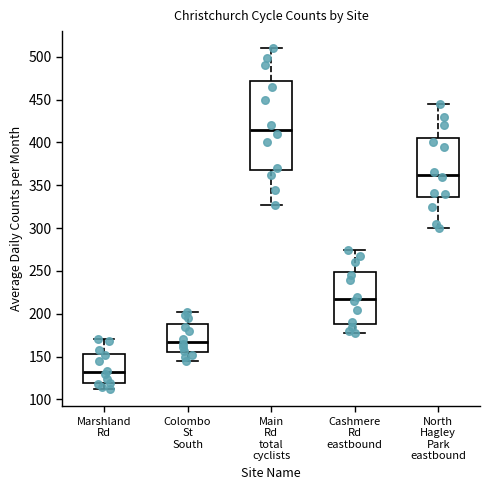

Reading left to right, read every box against the y-axis: the position of its median line, the range the box covers, and the ends of its whiskers. The values are not printed on the chart, so give them approximately, as read against the axis.

Marshland Rd: median 130, box 120 to 155, whiskers 110 to 170
Colombo St South: median 170, box 155 to 190, whiskers 145 to 200
Main Rd total cyclists: median 415, box 370 to 470, whiskers 325 to 510
Cashmere Rd eastbound: median 220, box 190 to 250, whiskers 180 to 275
North Hagley Park eastbound: median 365, box 335 to 405, whiskers 300 to 445